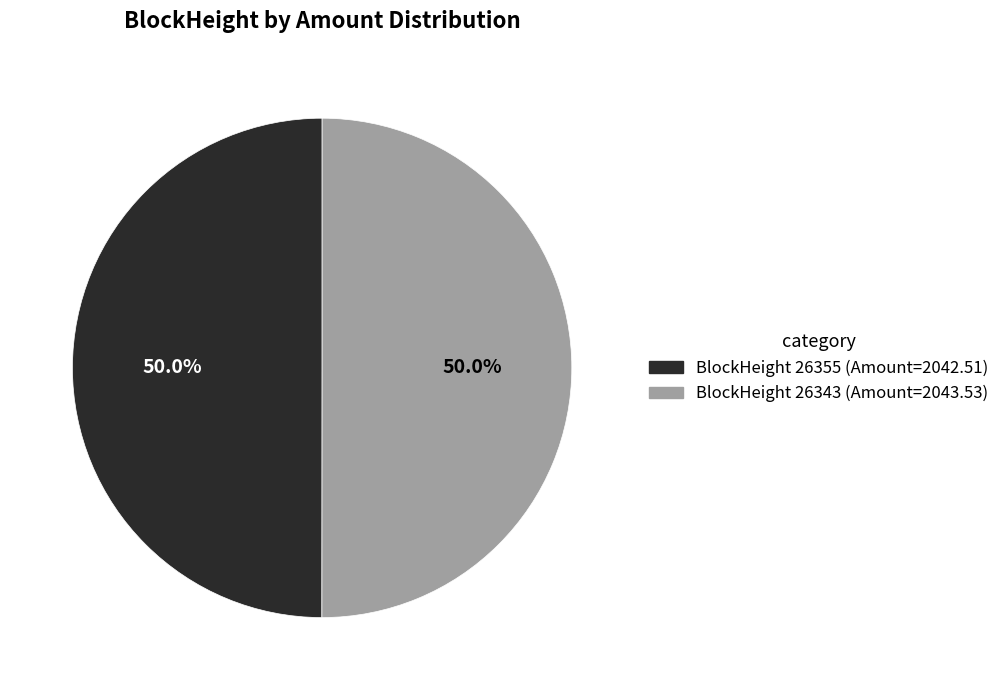

How many segments does this pie chart have?

2